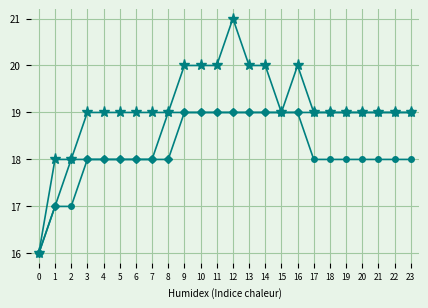

How many categories are shown in the chart?

24